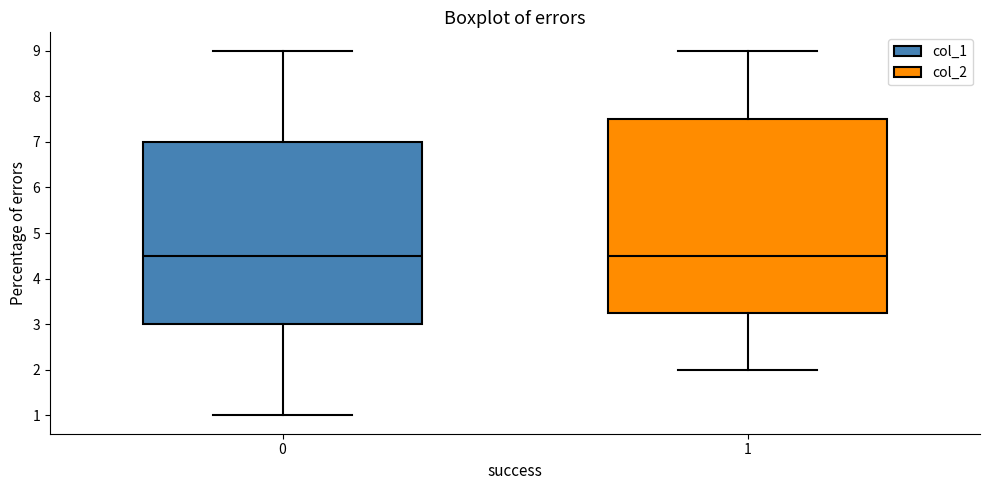

Which box is the tallest, from its lower edge to its upper edge?

1